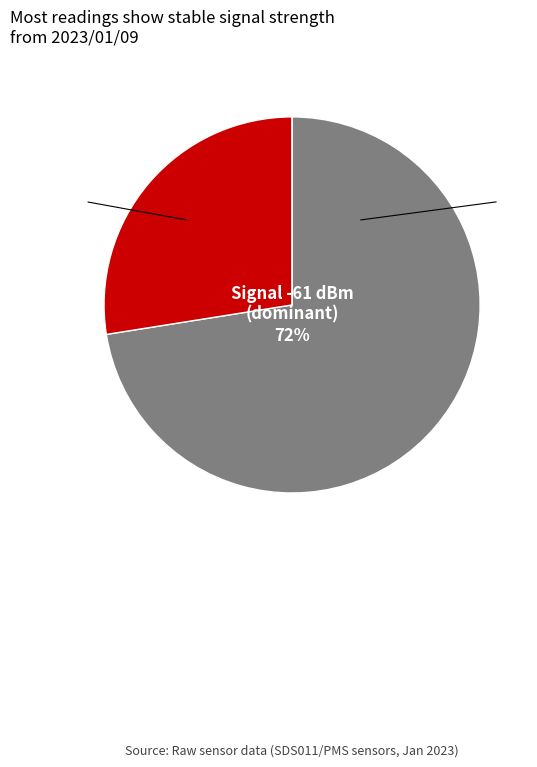

To the nearest percent, what is the difference between the largest and smallest slice percentages?

72%